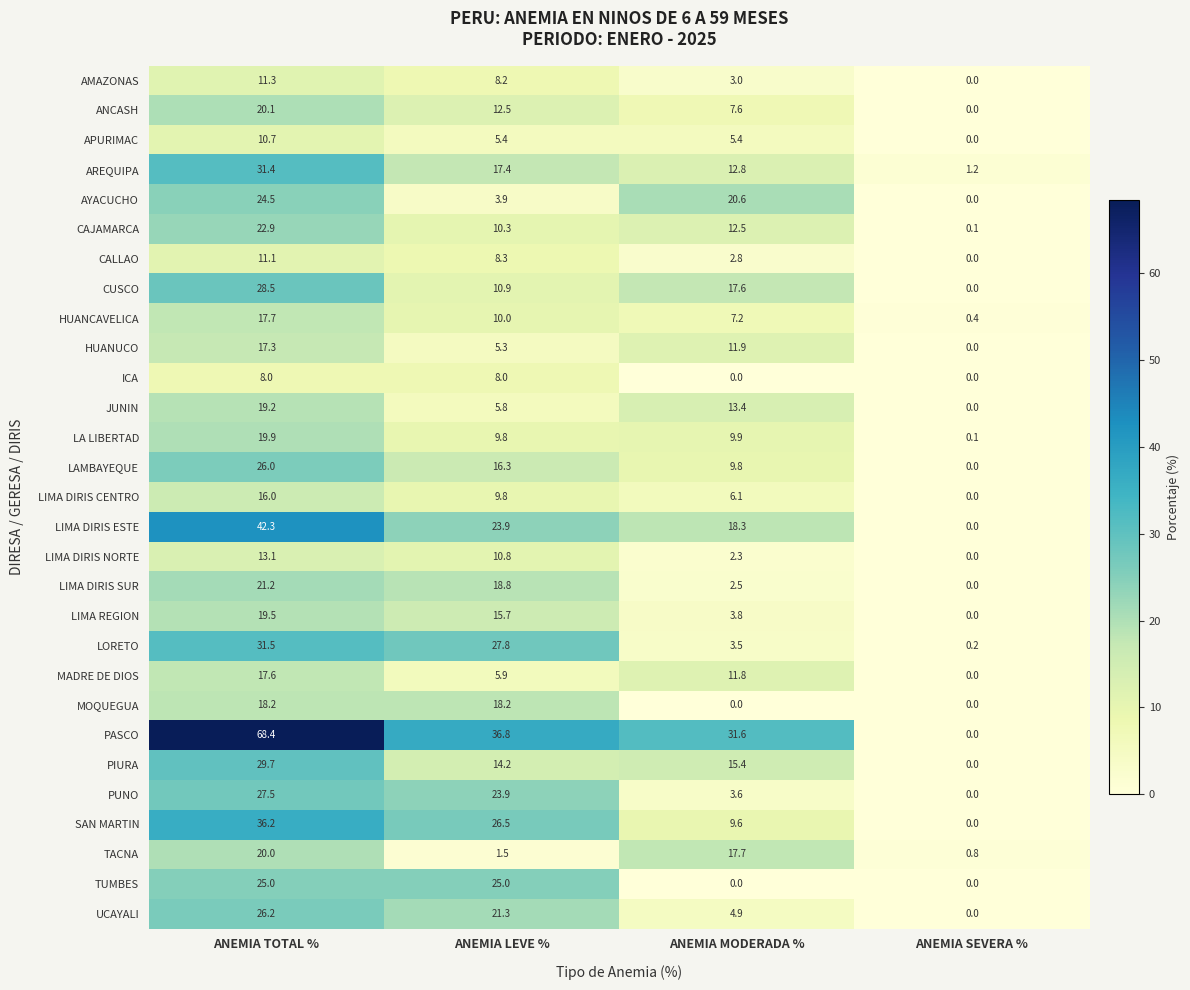

Rank the series by their maximum value, from lowest to highest.

ICA, APURIMAC, CALLAO, AMAZONAS, LIMA DIRIS NORTE, LIMA DIRIS CENTRO, HUANUCO, MADRE DE DIOS, HUANCAVELICA, MOQUEGUA, JUNIN, LIMA REGION, LA LIBERTAD, TACNA, ANCASH, LIMA DIRIS SUR, CAJAMARCA, AYACUCHO, TUMBES, LAMBAYEQUE, UCAYALI, PUNO, CUSCO, PIURA, AREQUIPA, LORETO, SAN MARTIN, LIMA DIRIS ESTE, PASCO